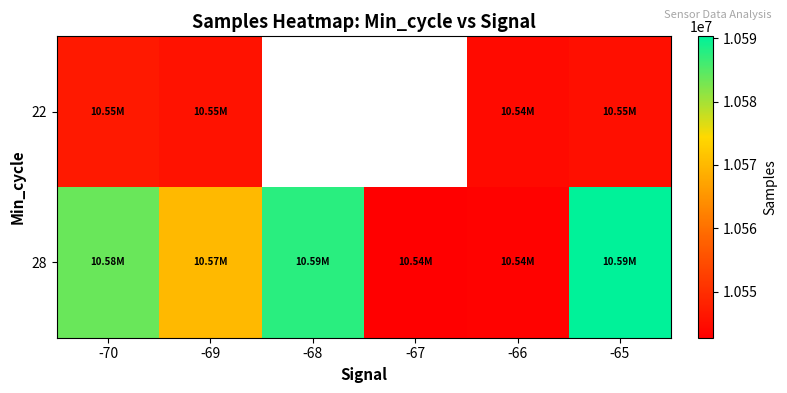

Is the value of 22 at -68 greater than the value of 28 at -70?

No